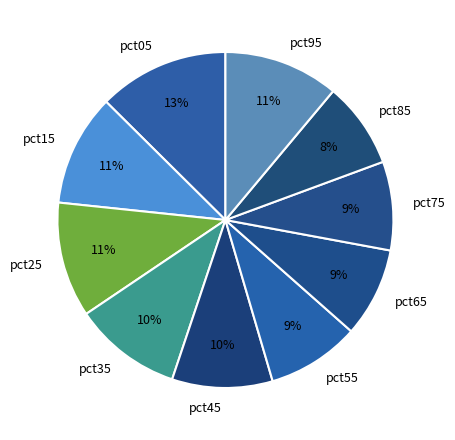

What is the largest slice in the pie chart?

pct05